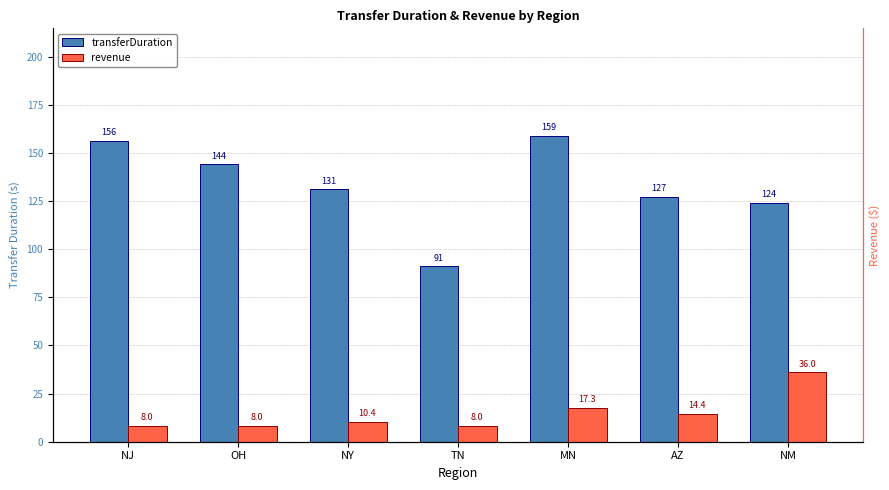

What is the lowest value of the transferDuration series?

91.0